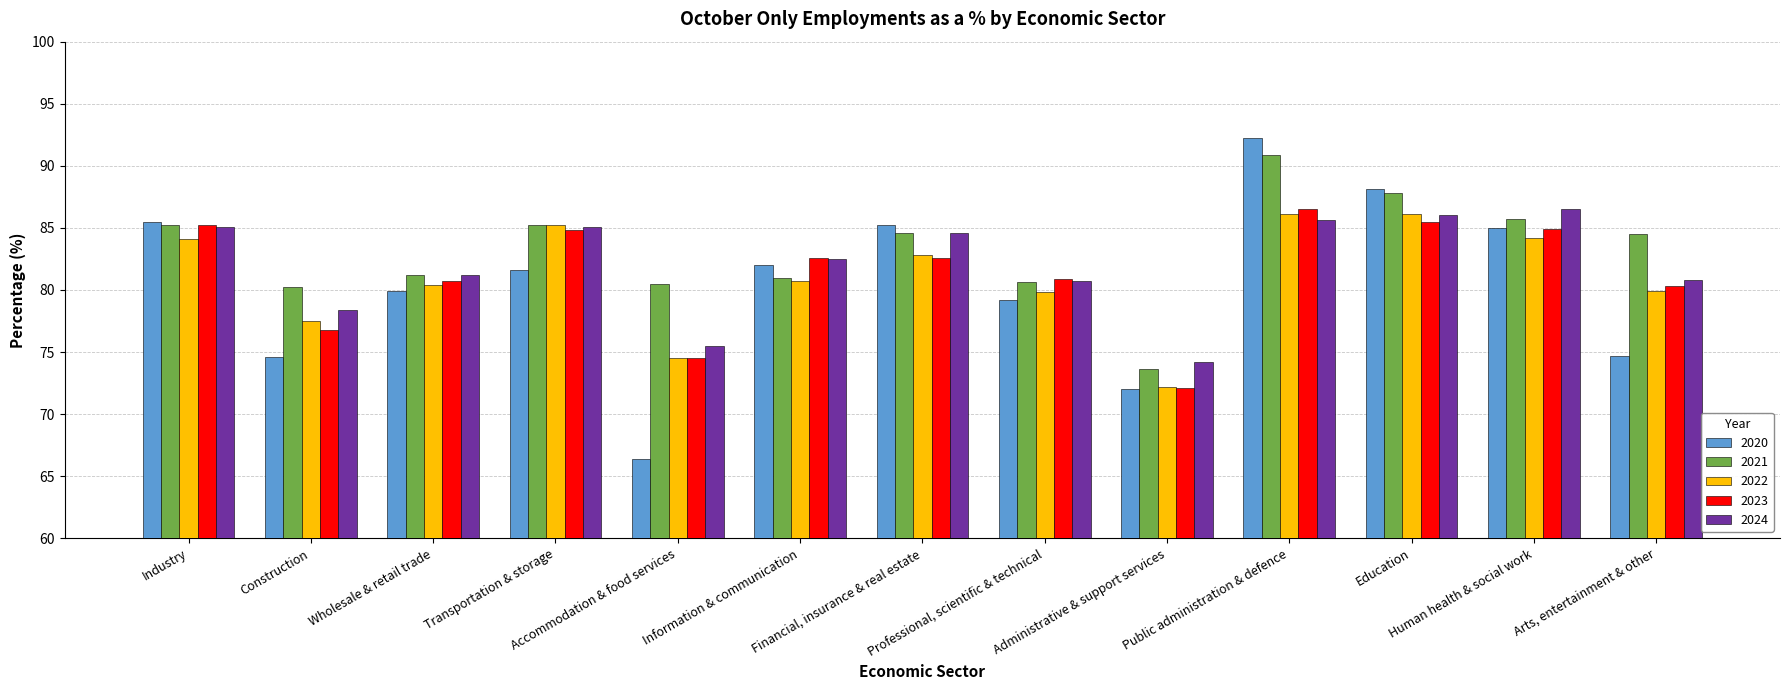

Which series has the largest range (max minus min)?

2020